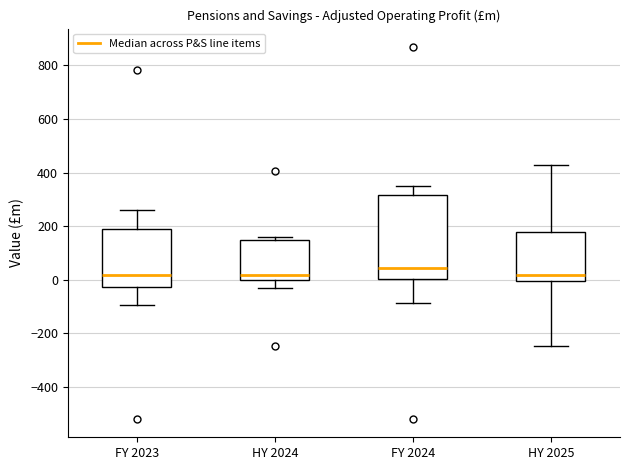

Reading left to right, read every box against the y-axis: the position of its median line, the range the box covers, and the ends of its whiskers. The values are not printed on the chart, so give them approximately, as read against the axis.

FY 2023: median 20, box -20 to 200, whiskers -100 to 260
HY 2024: median 20, box 0 to 140, whiskers -40 to 160
FY 2024: median 40, box 0 to 320, whiskers -80 to 340
HY 2025: median 20, box 0 to 180, whiskers -240 to 420